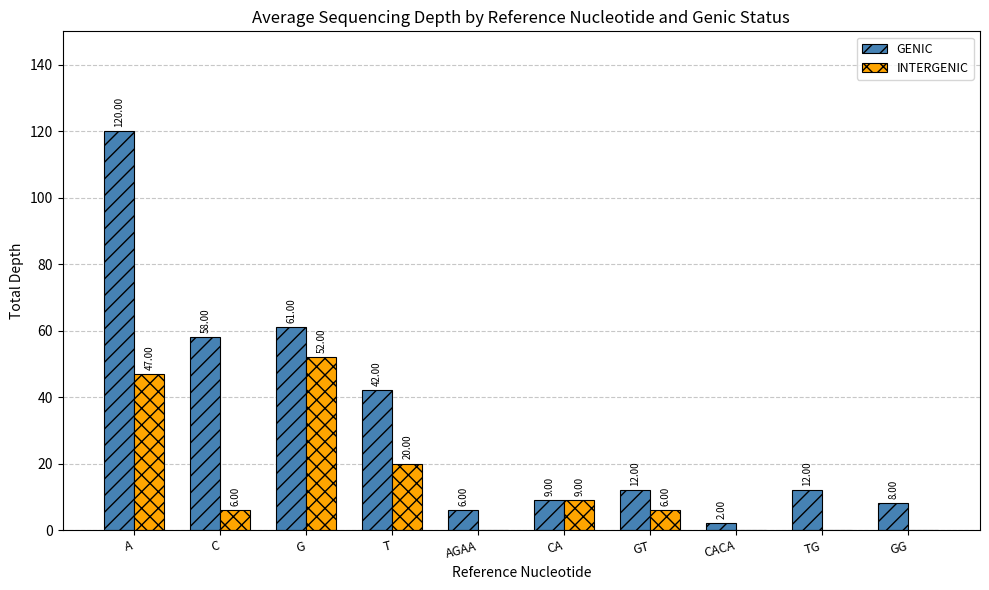

What is the difference between the INTERGENIC values at AGAA and C?

6